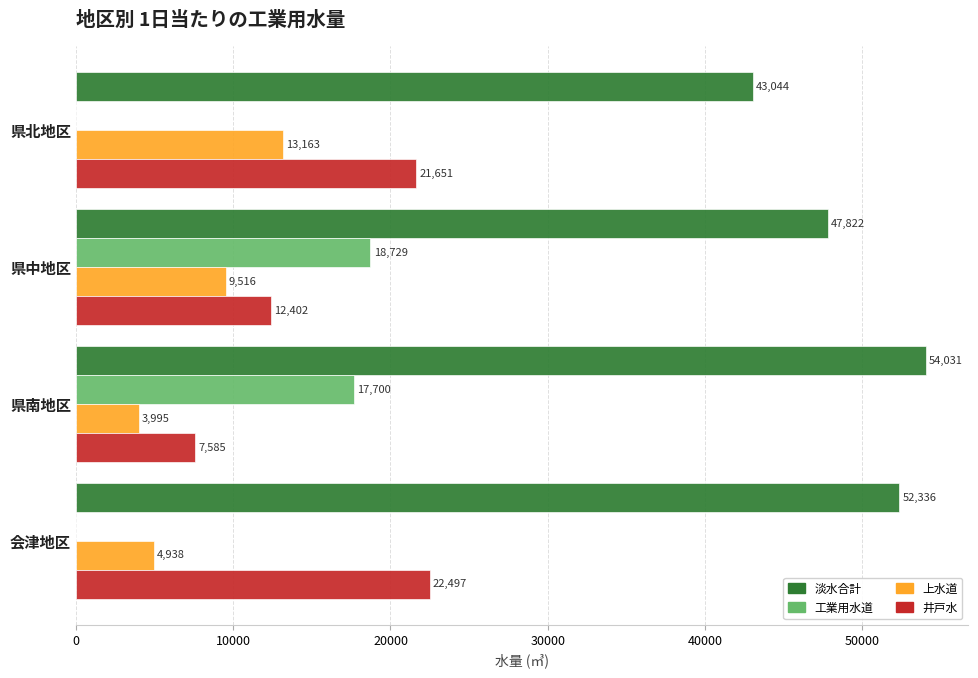

What is the sum of the 淡水合計 values at 県南地区 and 会津地区?

106367